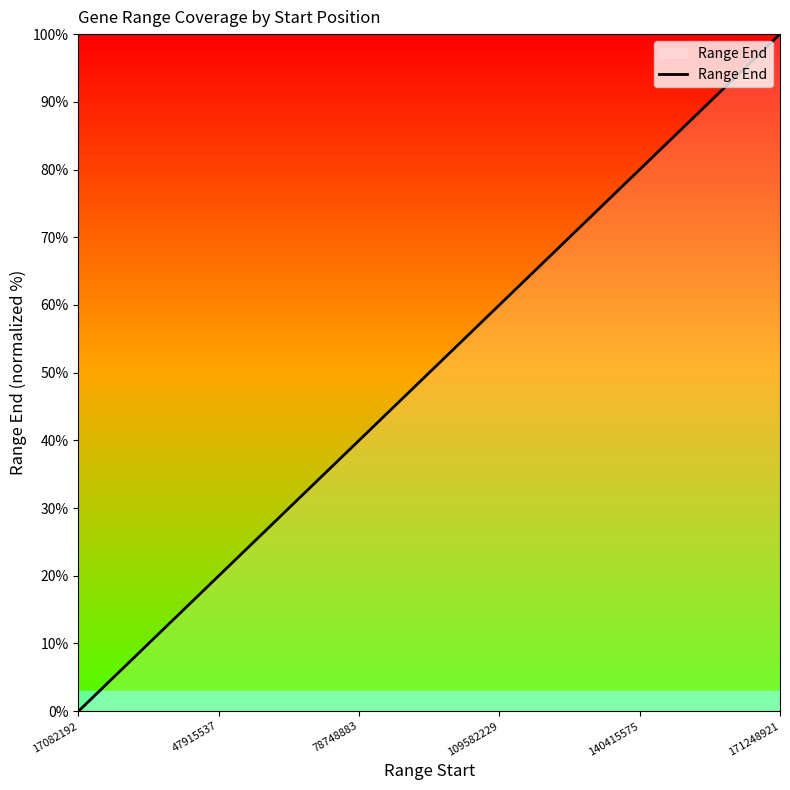

What is the difference between the maximum and minimum values?

100.0